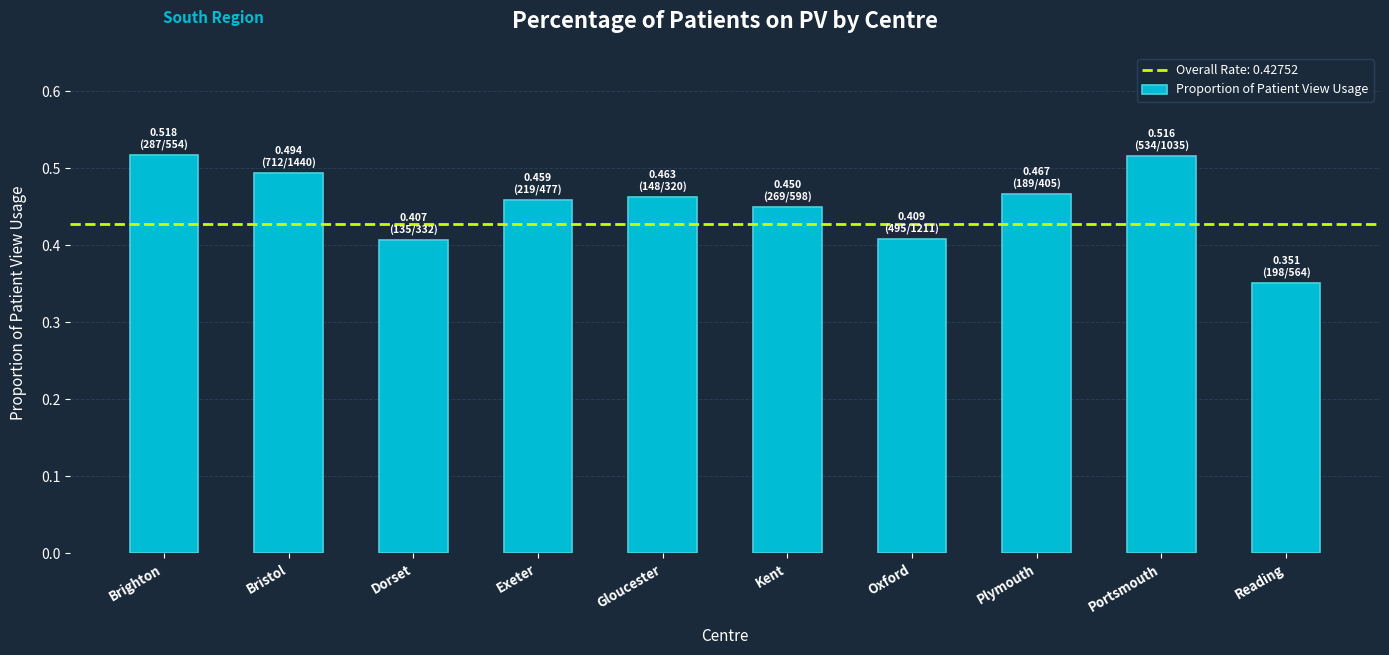

True or false: the data shows 0.5 at Bristol.

True